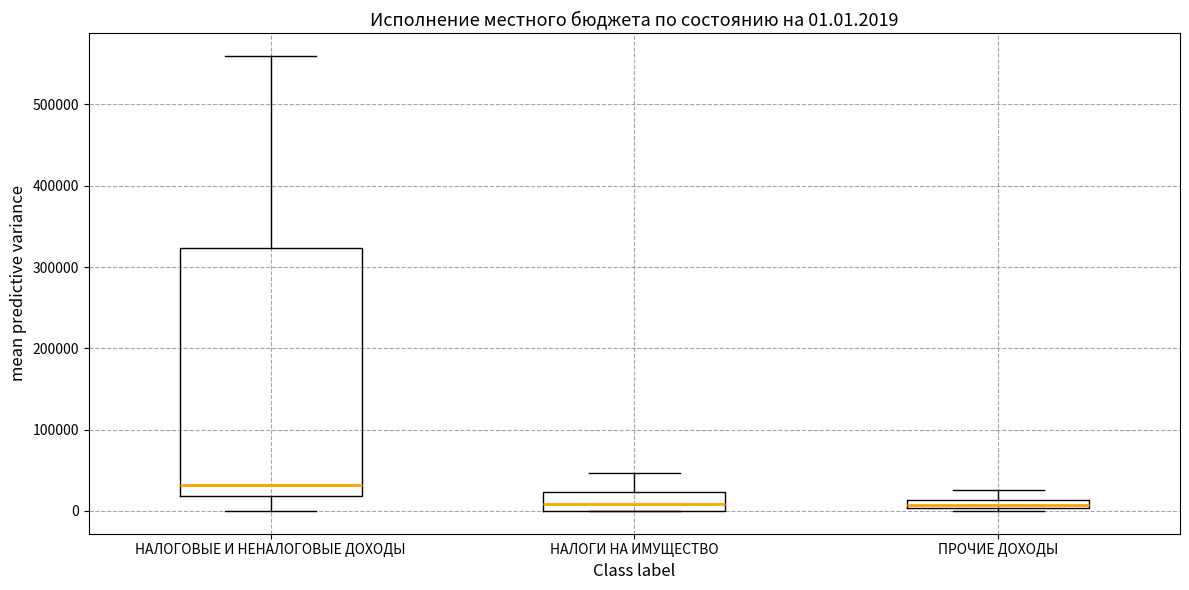

Which box is the tallest, from its lower edge to its upper edge?

НАЛОГОВЫЕ И НЕНАЛОГОВЫЕ ДОХОДЫ